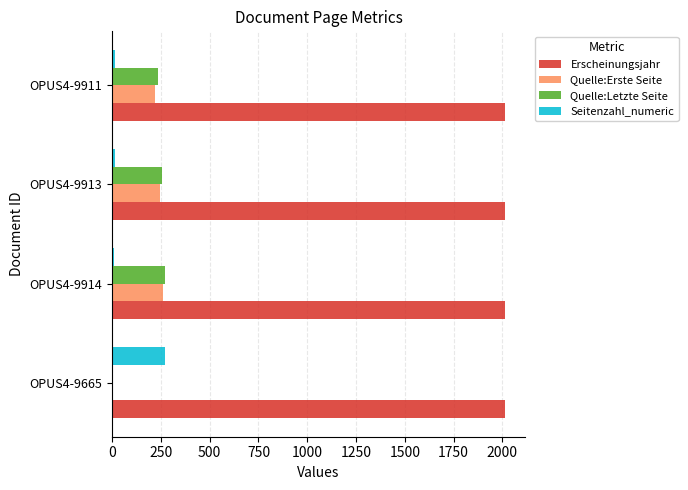

Is the value of Erscheinungsjahr at OPUS4-9913 greater than the value of Quelle:Erste Seite at OPUS4-9914?

Yes